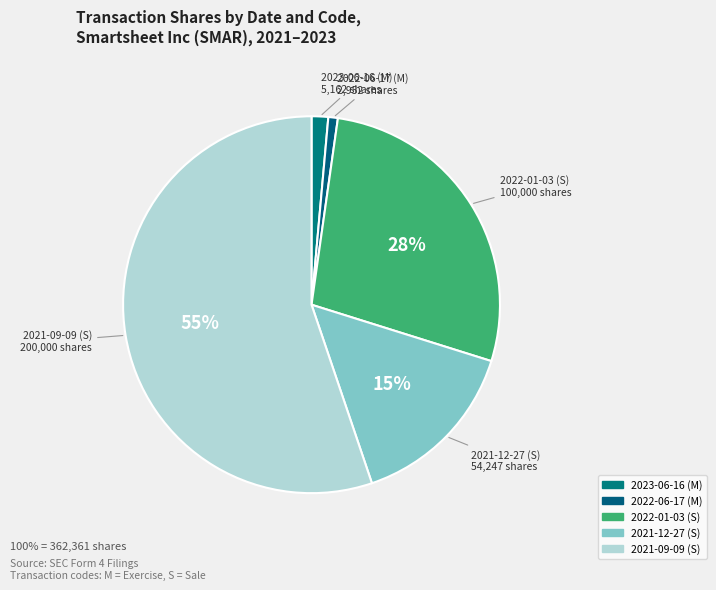

To the nearest percent, what is the average slice percentage?

20%